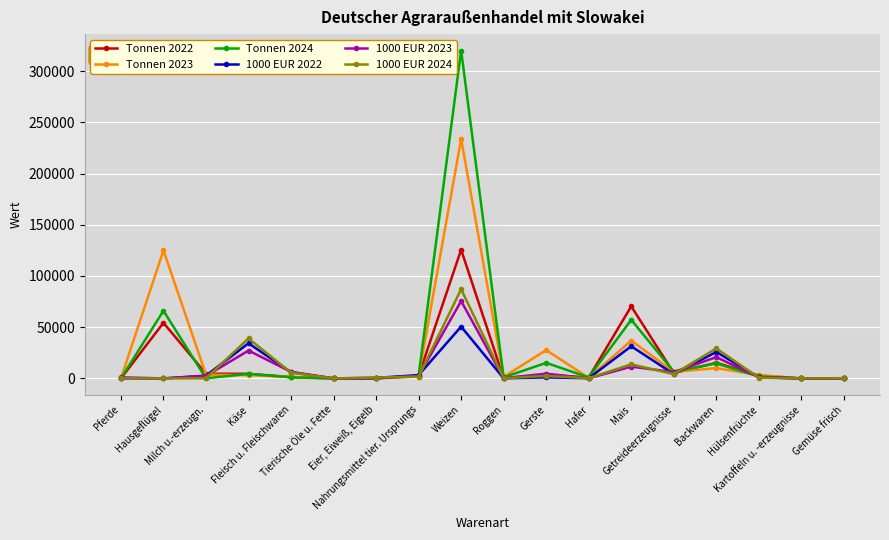

Is this an area chart (filled region under the line)?

No